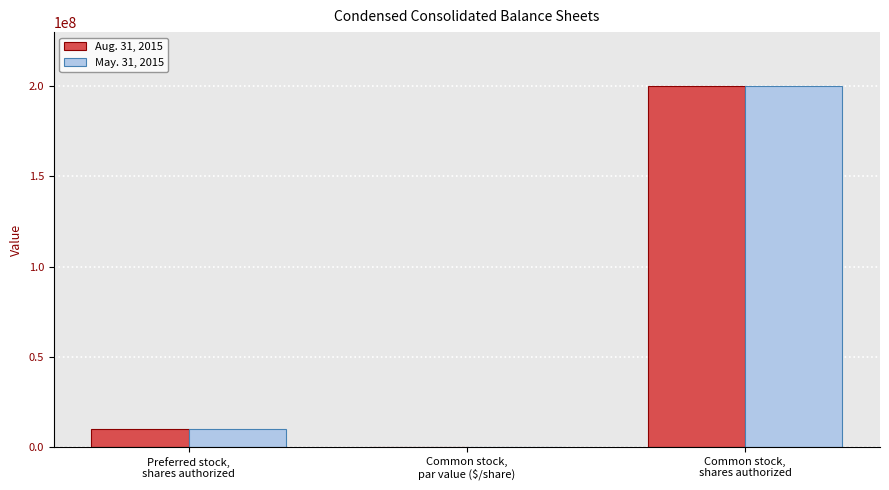

What is the maximum value for Aug. 31, 2015?

200000000.0